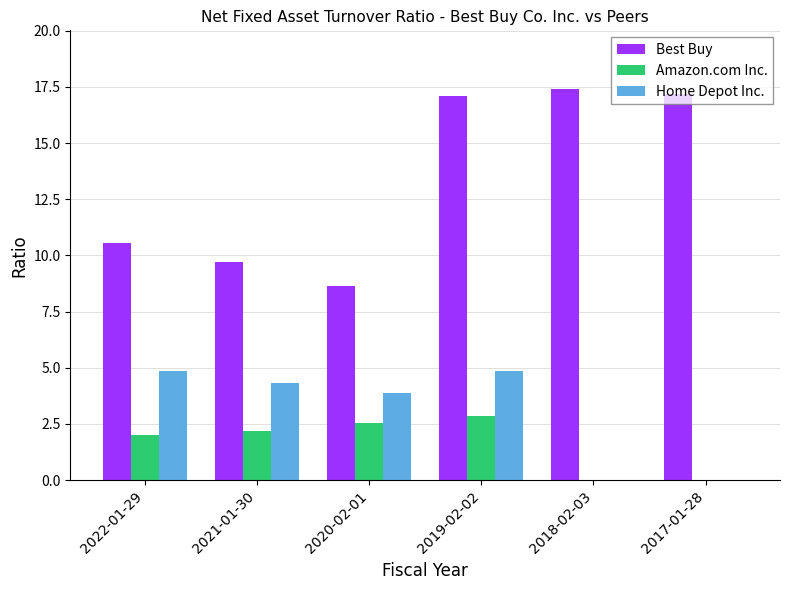

The value of Home Depot Inc. at 2021-01-30 is 4.3. True or false?

True